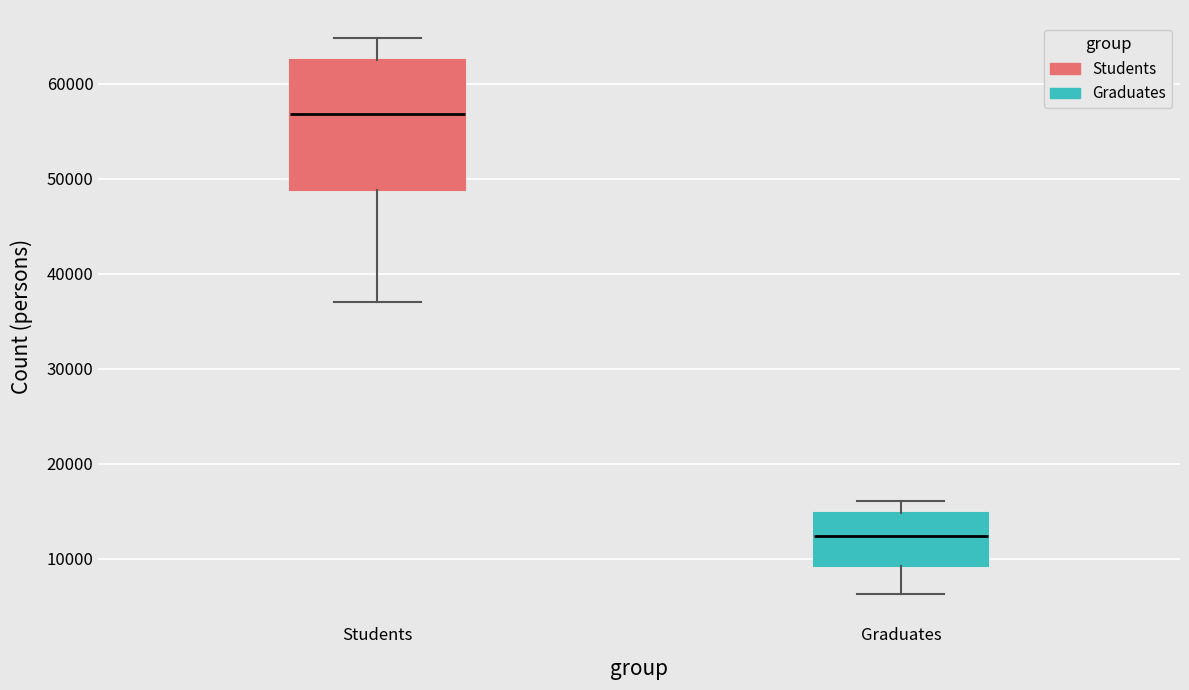

Reading left to right, transcribe this box plot: for each box, give where its median line is, the range the box spans, and where its two whiskers end, as read against the y-axis. The values are not printed on the chart, so give them approximately, as read against the axis.

Students: median 57000, box 49000 to 62000, whiskers 37000 to 65000
Graduates: median 12000, box 9000 to 15000, whiskers 6000 to 16000